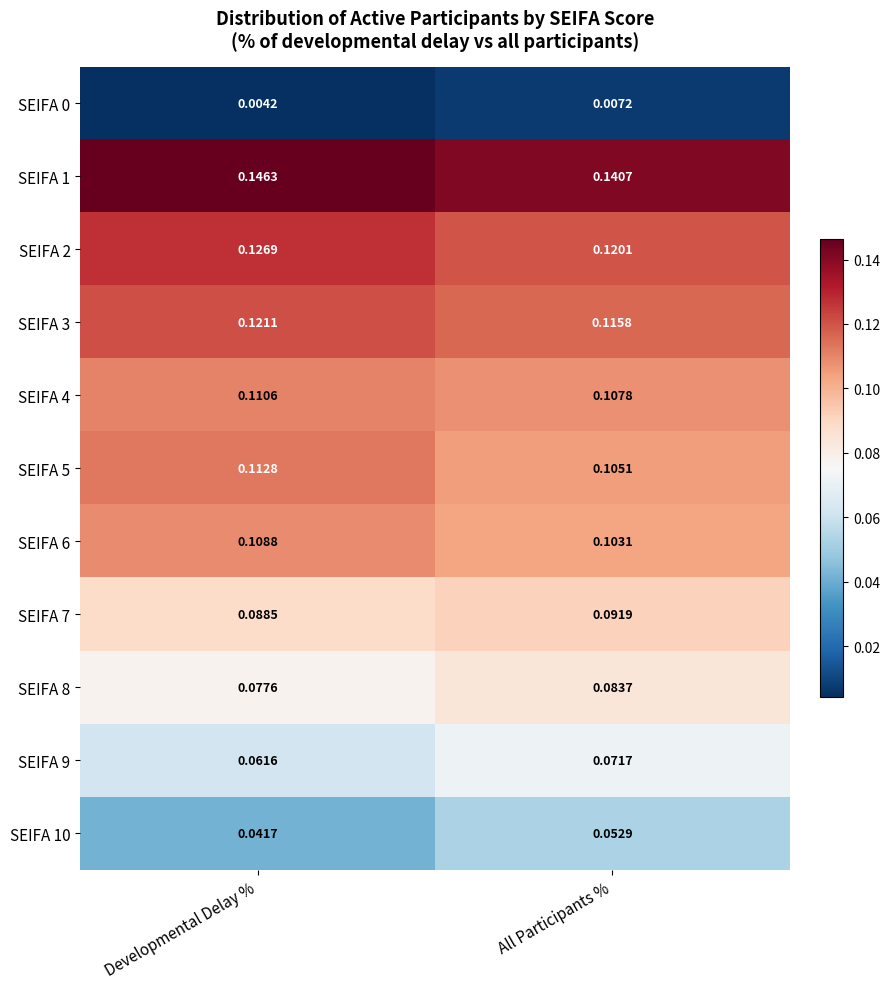

At which category does the chart reach its minimum across all series?

Developmental Delay %